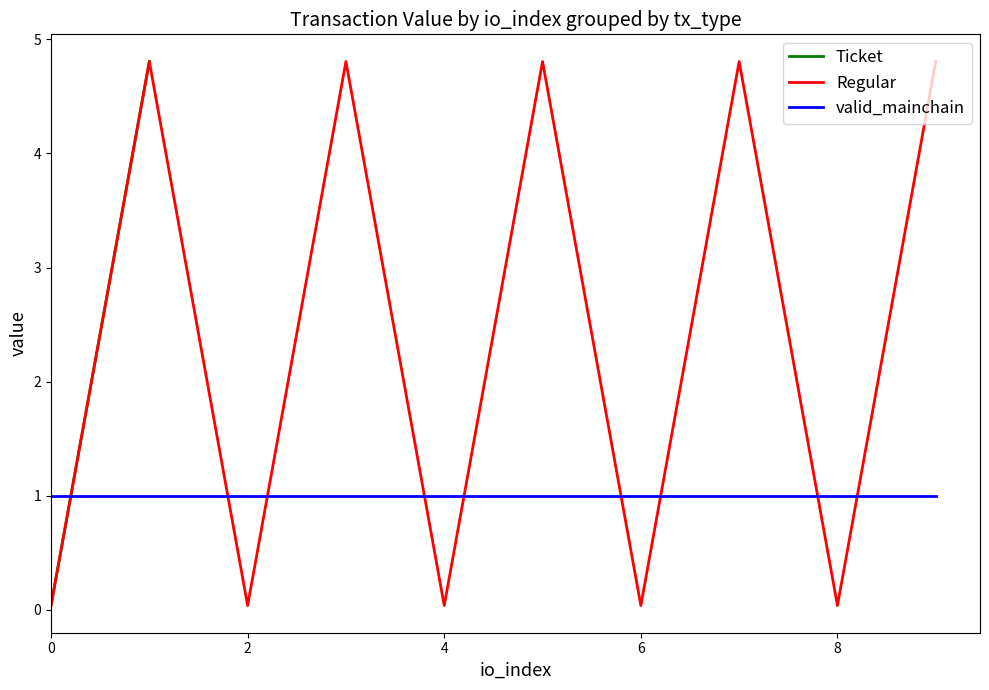

Which series has the largest total across all categories?

Ticket